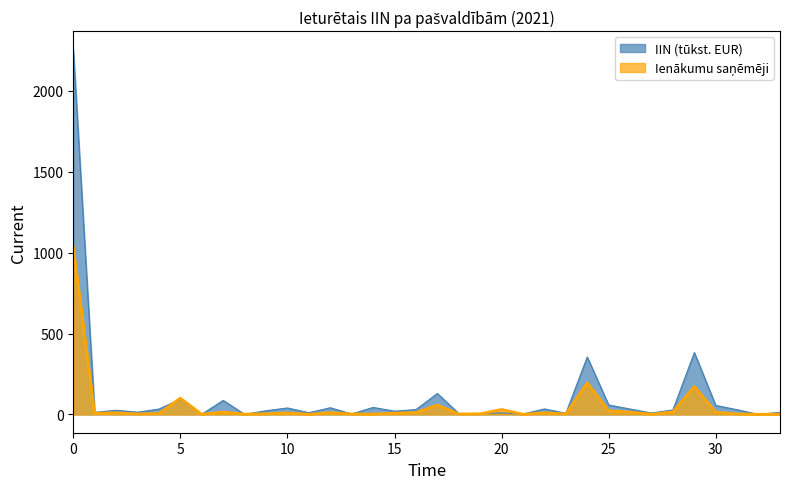

What is the highest value of the IIN (tūkst. EUR) series?

2256.8